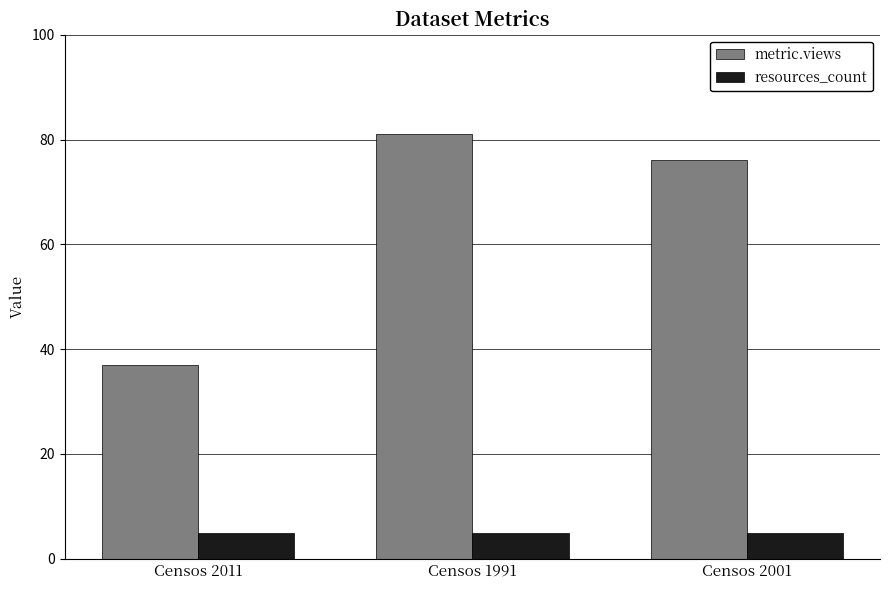

Rank the series at Censos 2011 from highest to lowest value.

metric.views, resources_count